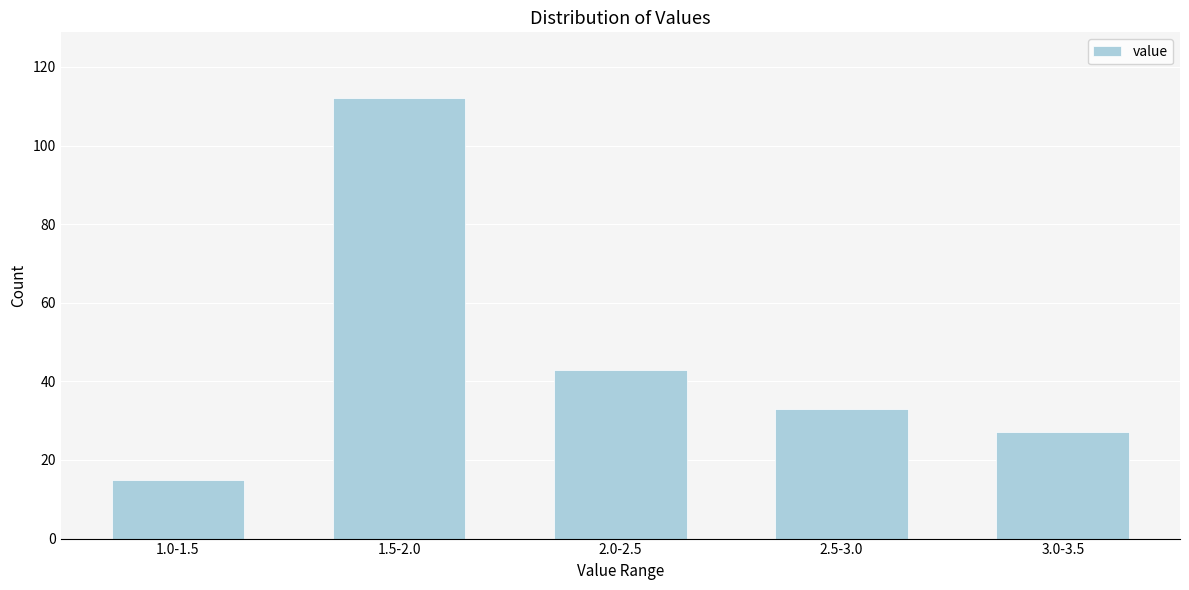

Reading left to right, transcribe all the data shown in this chart.

1.0-1.5=15	1.5-2.0=112	2.0-2.5=43	2.5-3.0=33	3.0-3.5=27